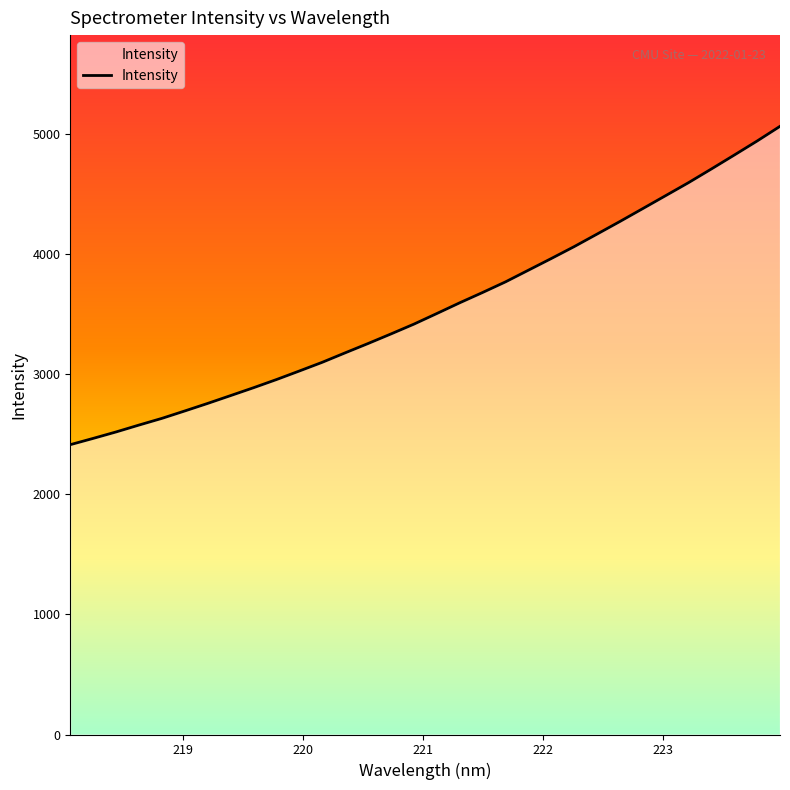

Does the chart display data point markers on the line(s)?

No